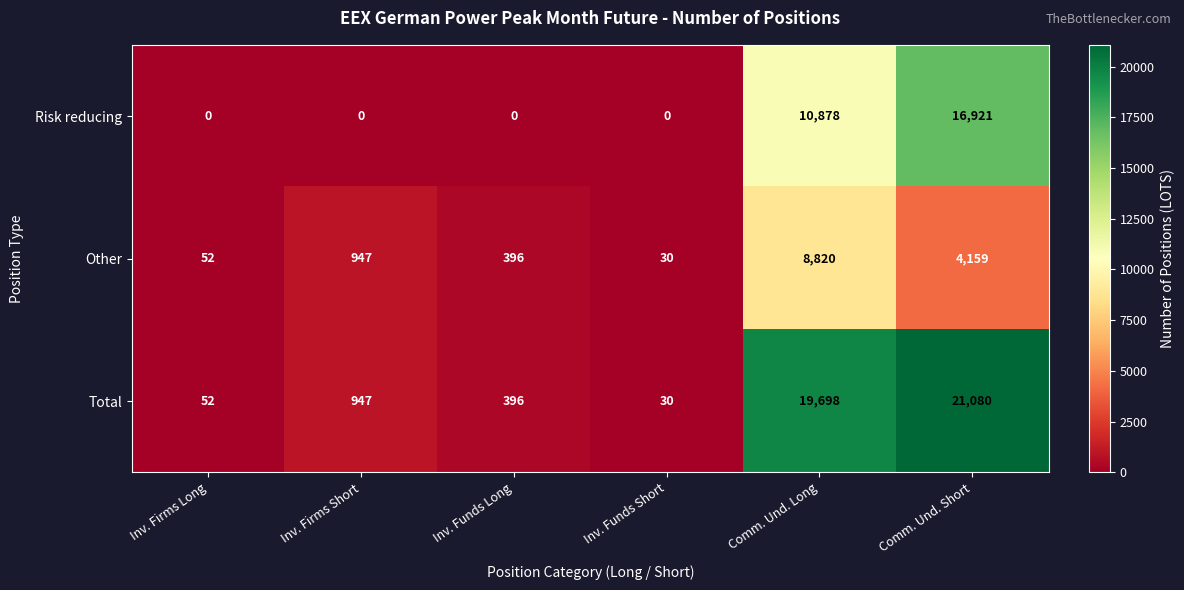

What is the difference between the highest and lowest values at Comm. Und. Short?

16921